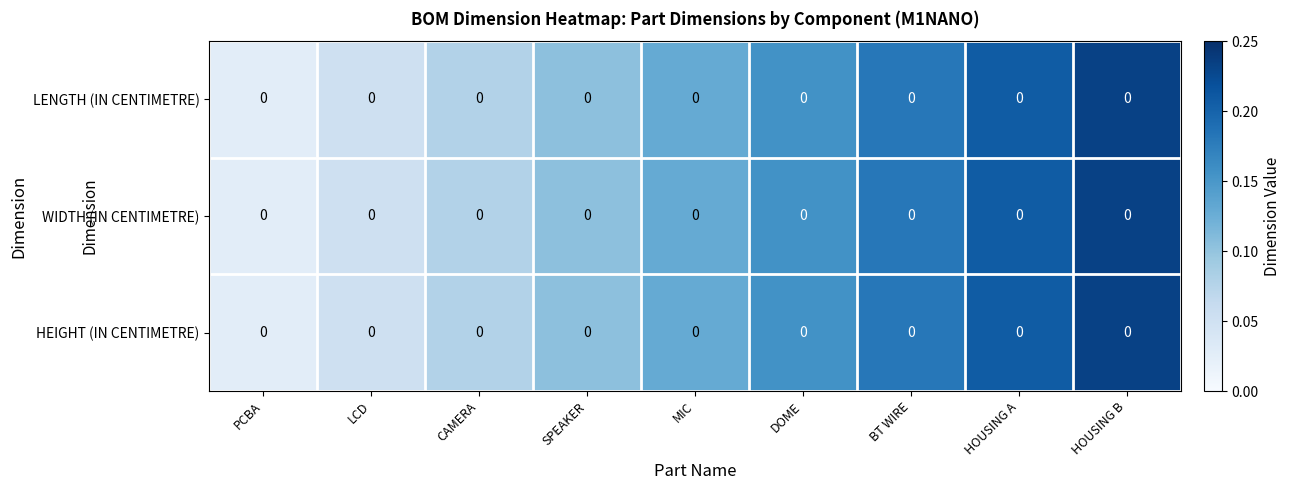

Reading left to right, transcribe all the data shown in this chart.

LENGTH (IN CENTIMETRE): PCBA=0.0	LCD=0.0	CAMERA=0.0	SPEAKER=0.0	MIC=0.0	DOME=0.0	BT WIRE=0.0	HOUSING A=0.0	HOUSING B=0.0
WIDTH (IN CENTIMETRE): PCBA=0.0	LCD=0.0	CAMERA=0.0	SPEAKER=0.0	MIC=0.0	DOME=0.0	BT WIRE=0.0	HOUSING A=0.0	HOUSING B=0.0
HEIGHT (IN CENTIMETRE): PCBA=0.0	LCD=0.0	CAMERA=0.0	SPEAKER=0.0	MIC=0.0	DOME=0.0	BT WIRE=0.0	HOUSING A=0.0	HOUSING B=0.0